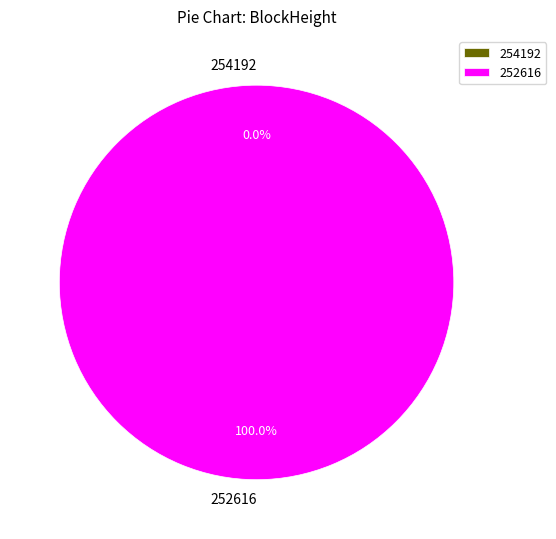

Which category has the biggest portion of the pie?

252616